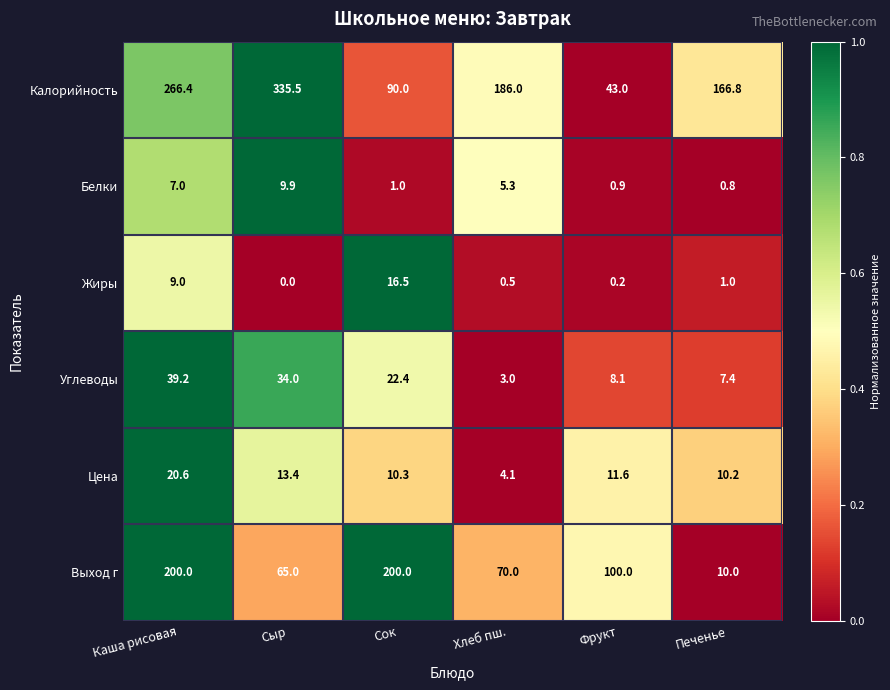

At which category is the sum across all series the highest?

Каша рисовая